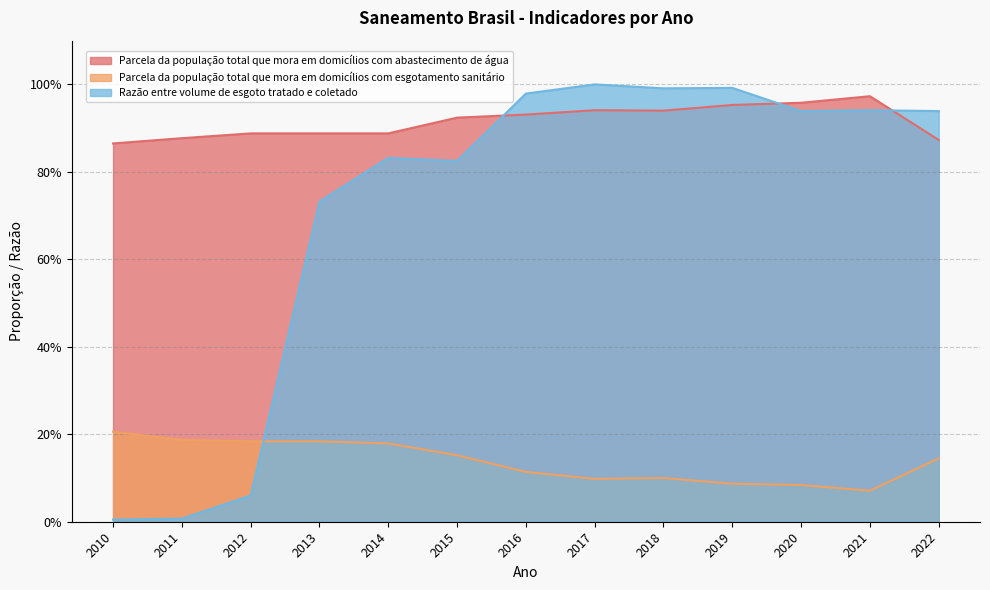

The Parcela da população total que mora em domicílios com abastecimento de água series shows 1.6 at 2016. True or false?

False